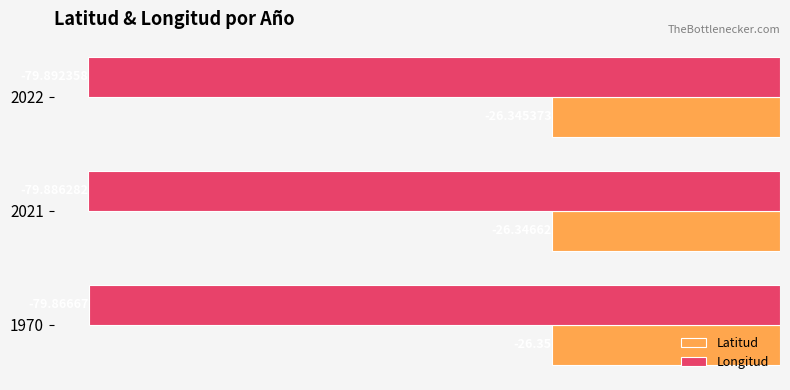

Rank the series by their average value, from lowest to highest.

Longitud, Latitud